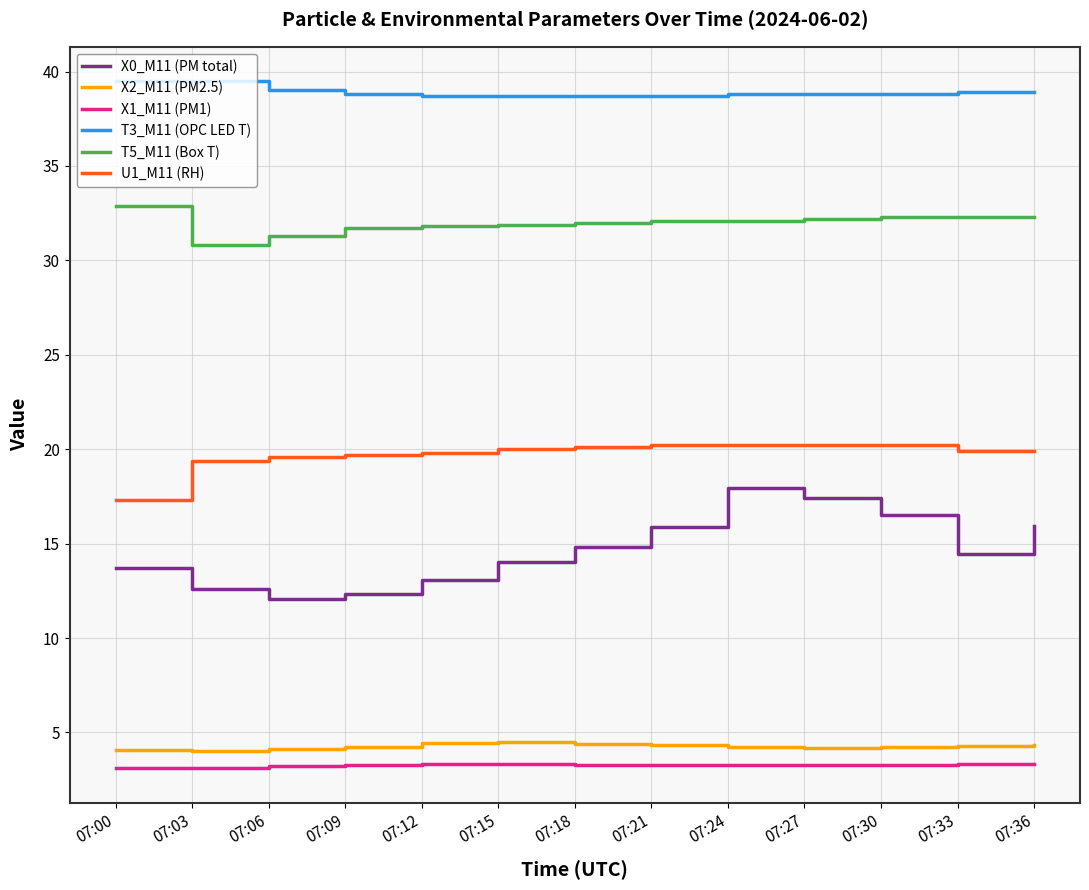

True or false: X2_M11 (PM2.5) has a value of 1.7 at 07:30.

False